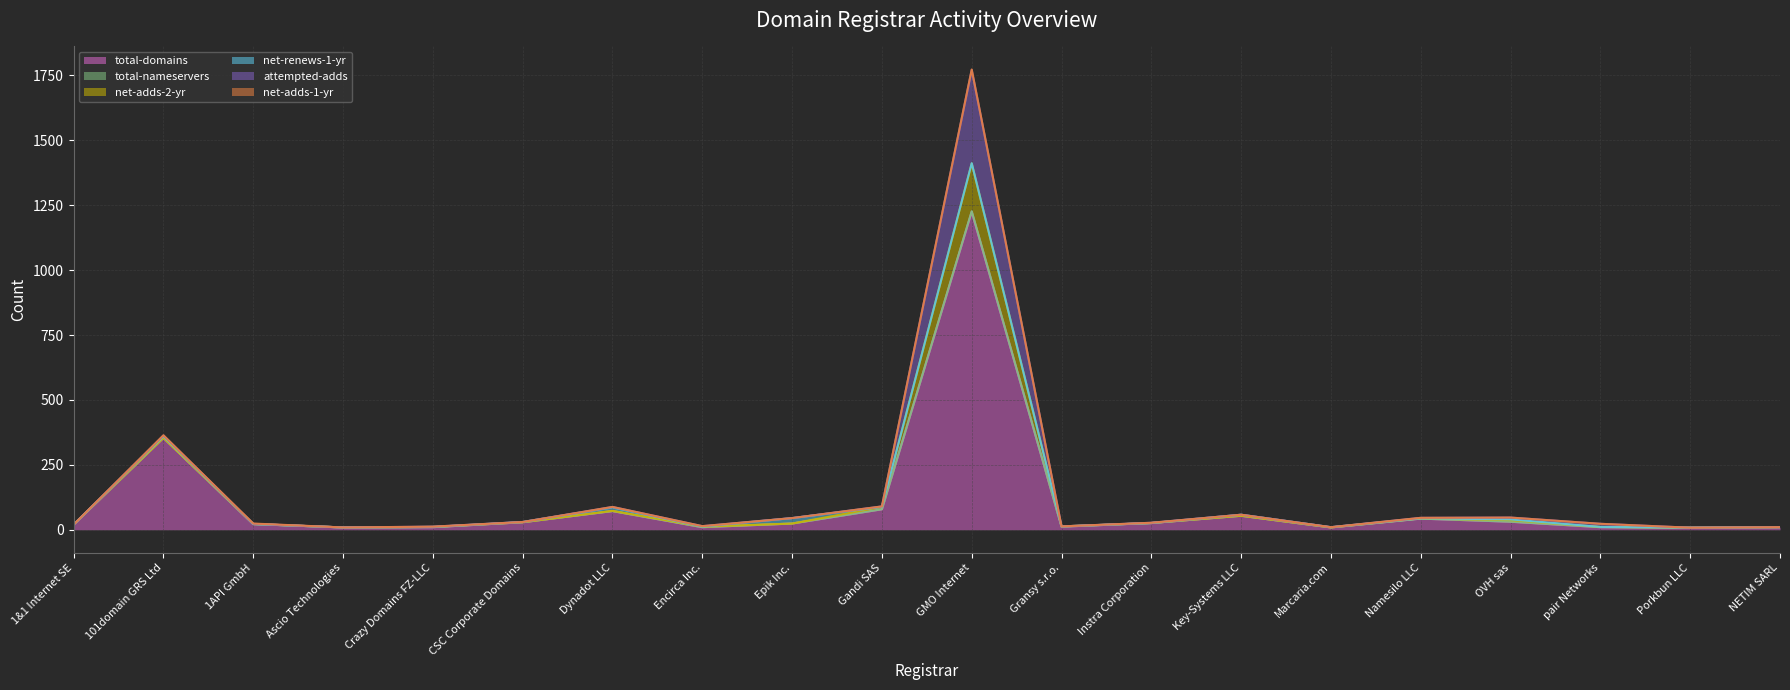

Is it true that total-nameservers equals 6 at Encirca Inc.?

False